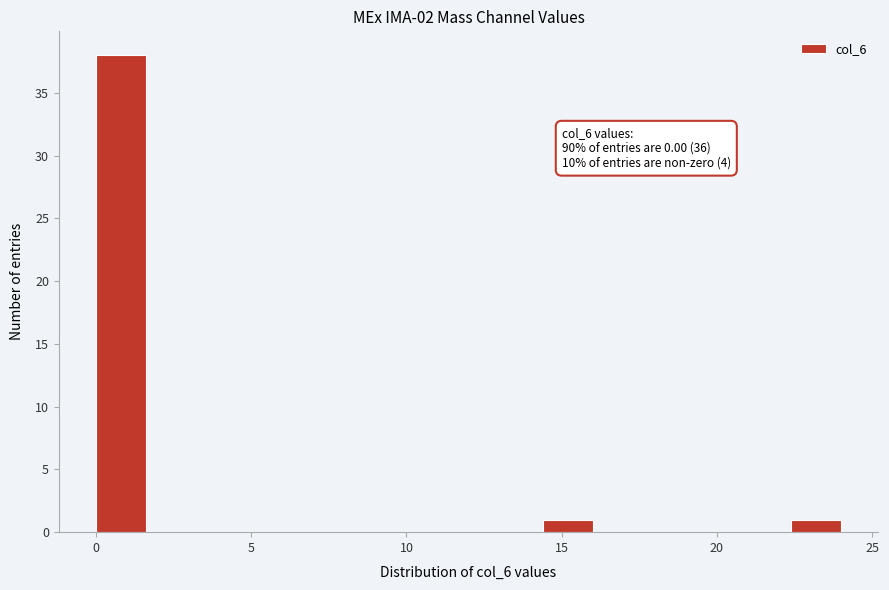

Read against the x-axis, roughly where is the centre of the tallest bar?

1.0